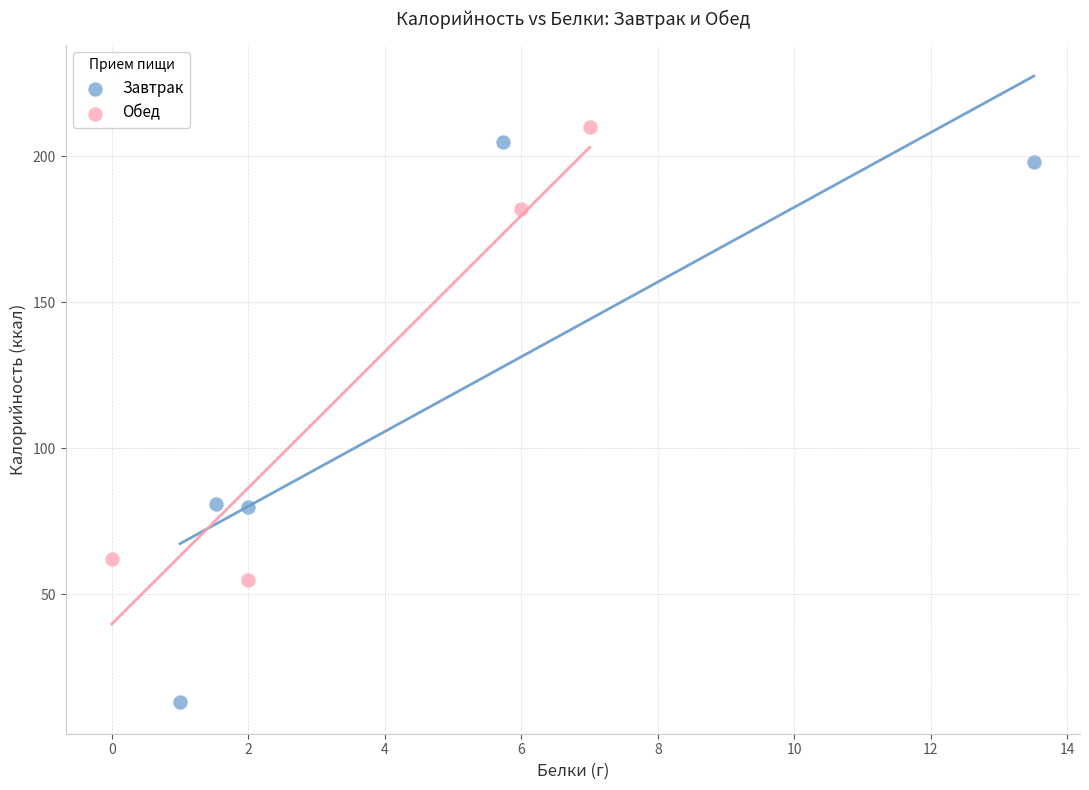

Which series has the widest spread of Y values?

Завтрак